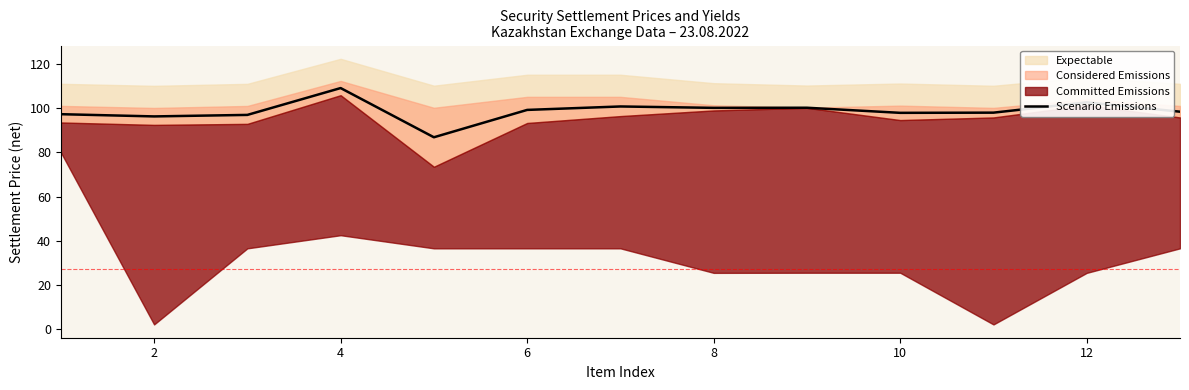

Which category has the highest value in the Scenario Emissions series?

4